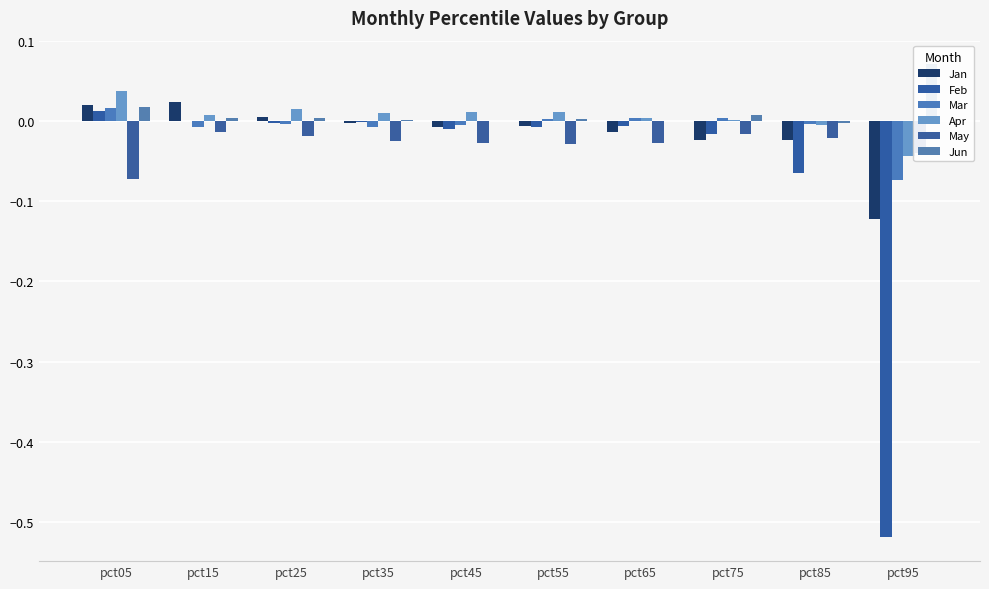

Which series has the largest total across all categories?

Jun